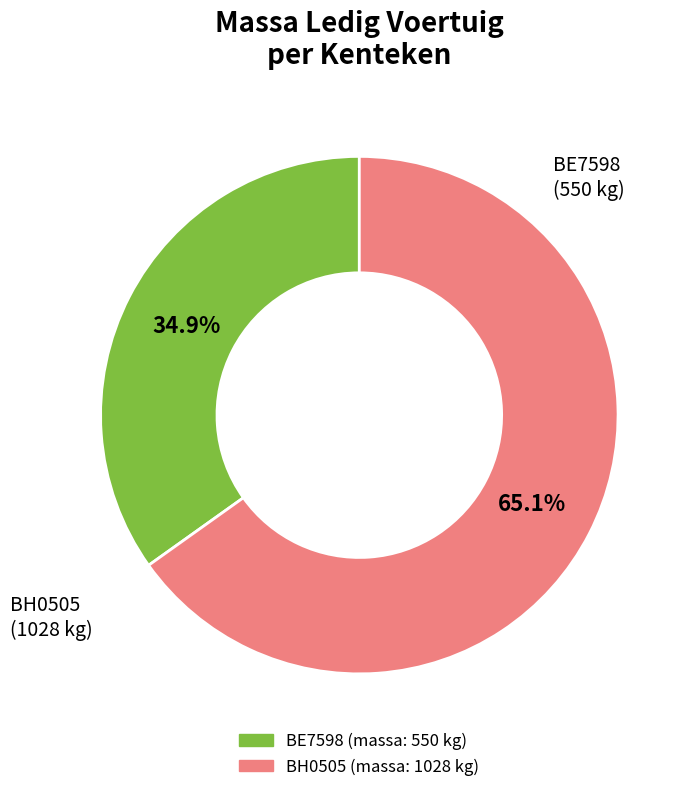

Is there a majority slice in this chart?

Yes